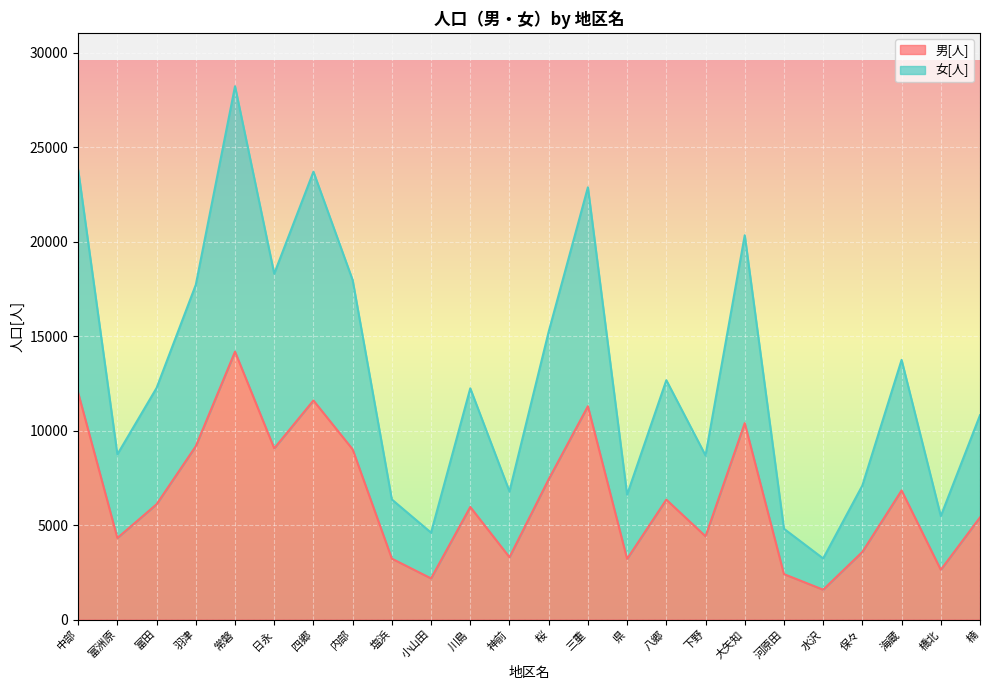

What position from the left is 大矢知?

18